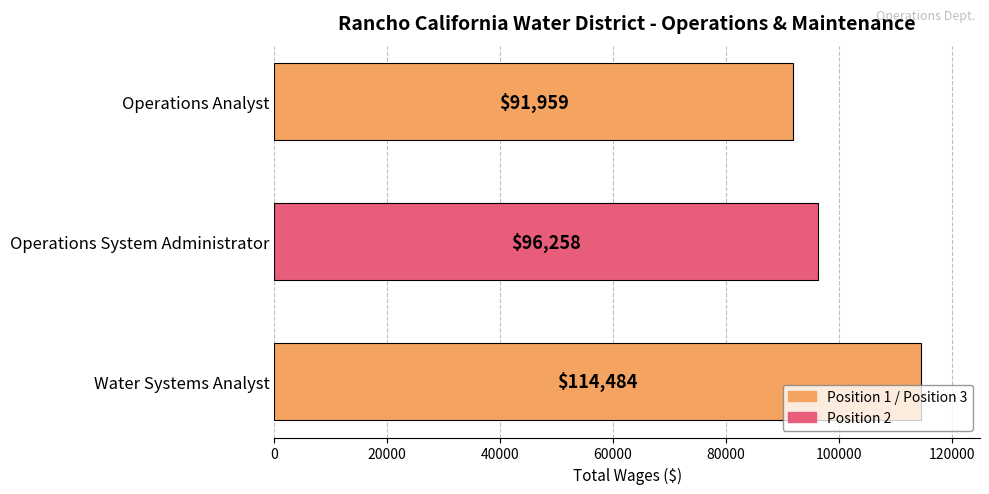

What is the sum of the values at Water Systems Analyst and Operations System Administrator?

210742